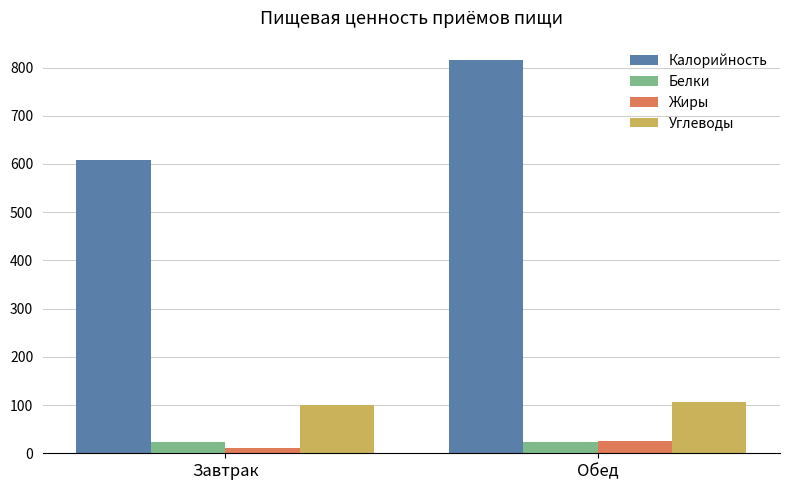

At which category is the sum across all series the highest?

Обед